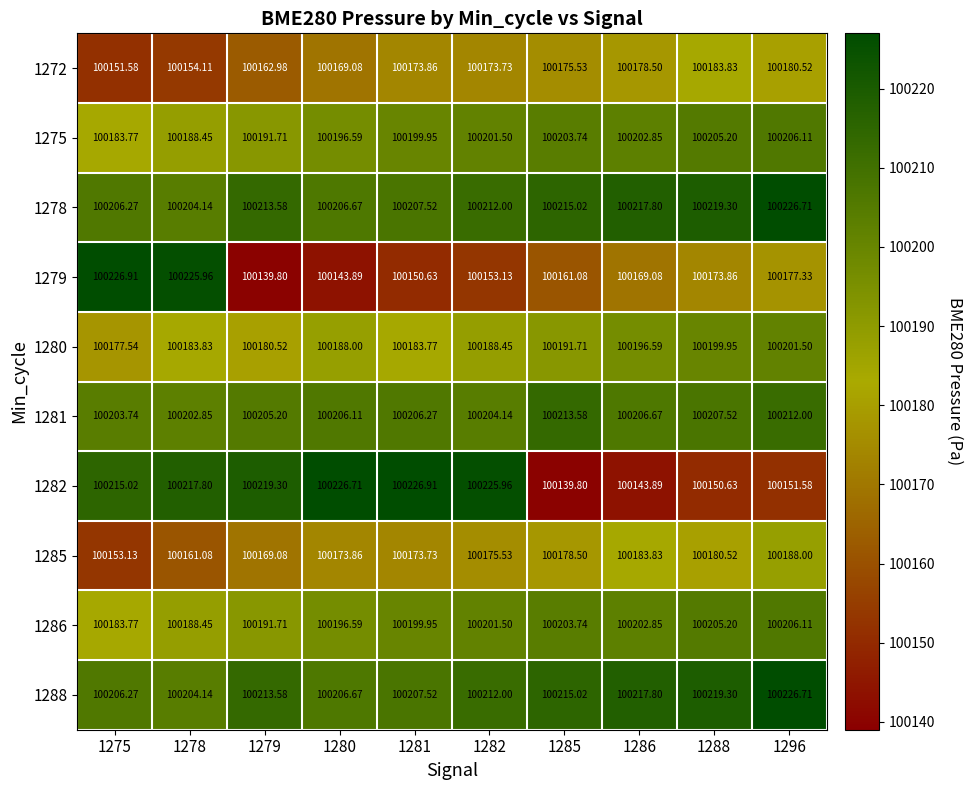

Between 1275 and 1280, which series saw the biggest shift?

1279